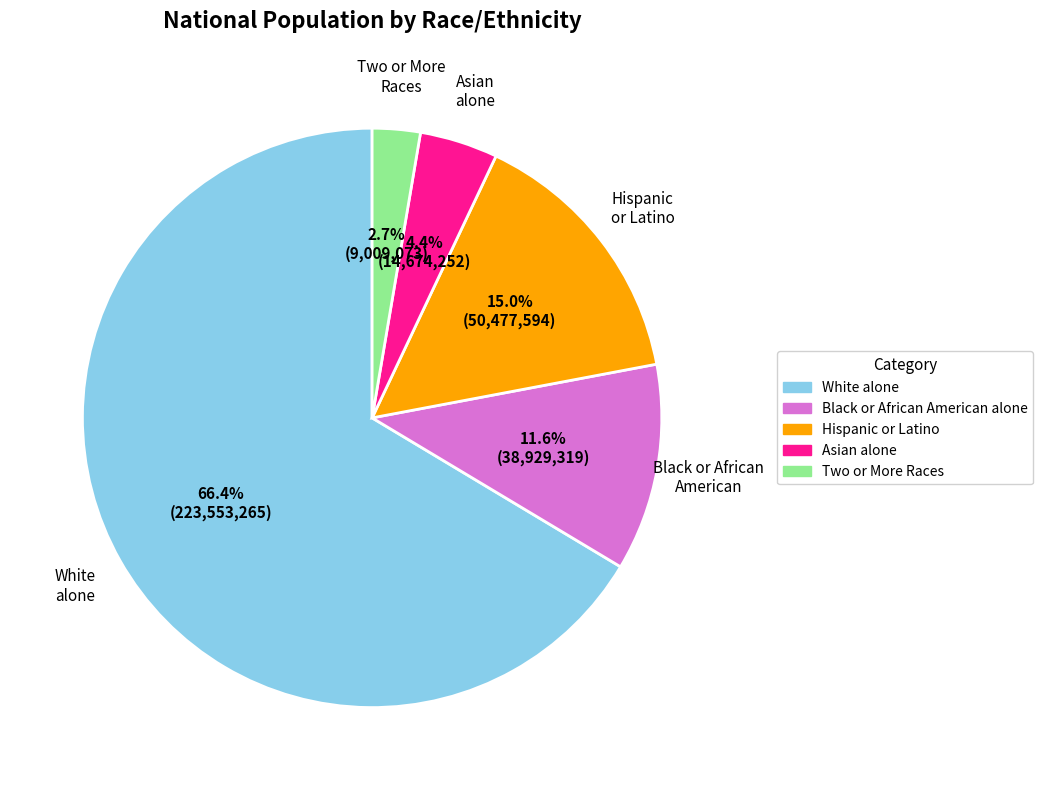

Does any single category account for the majority?

Yes